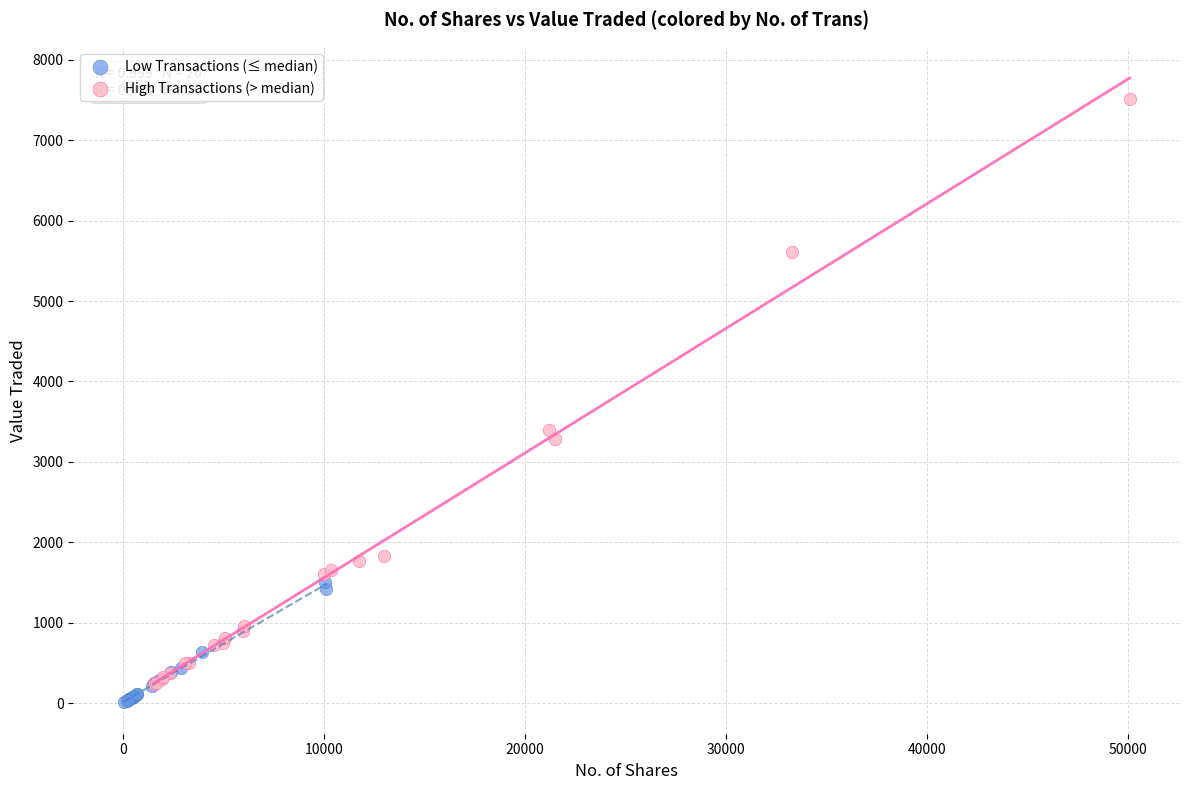

Which series contains the highest Y value?

High Transactions (> median)